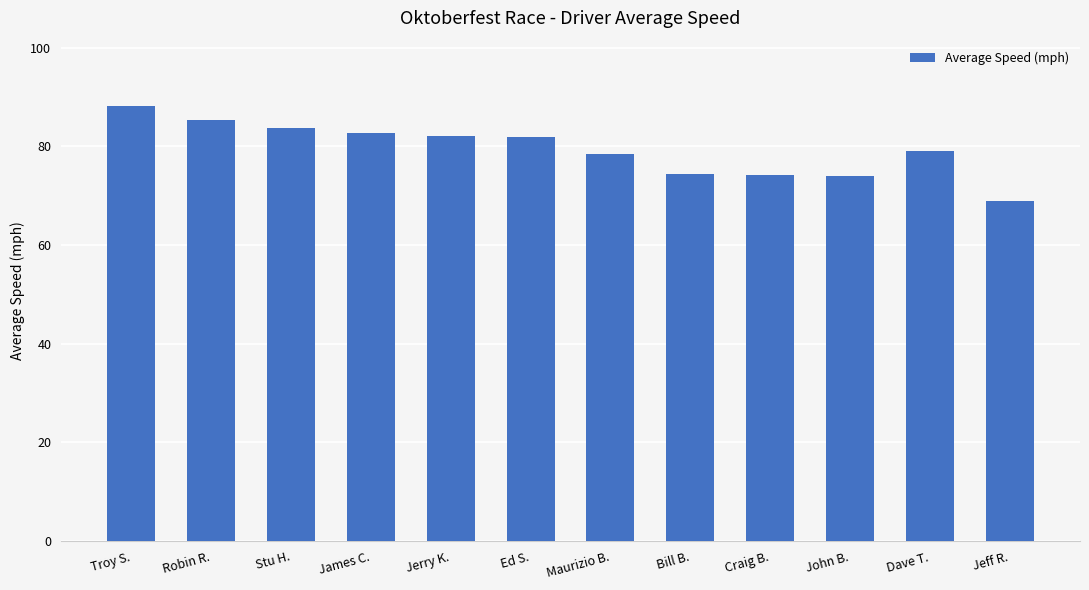

Are the bars horizontal?

No